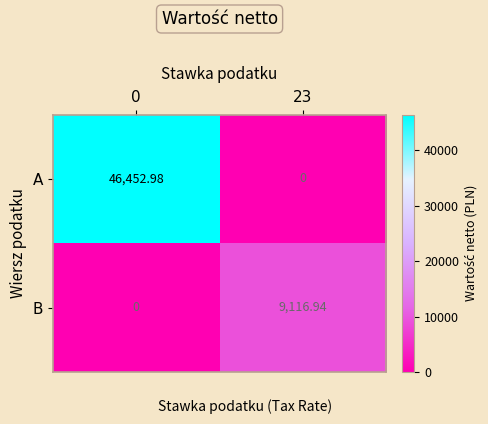

List the series in order of their peak value, lowest first.

B, A